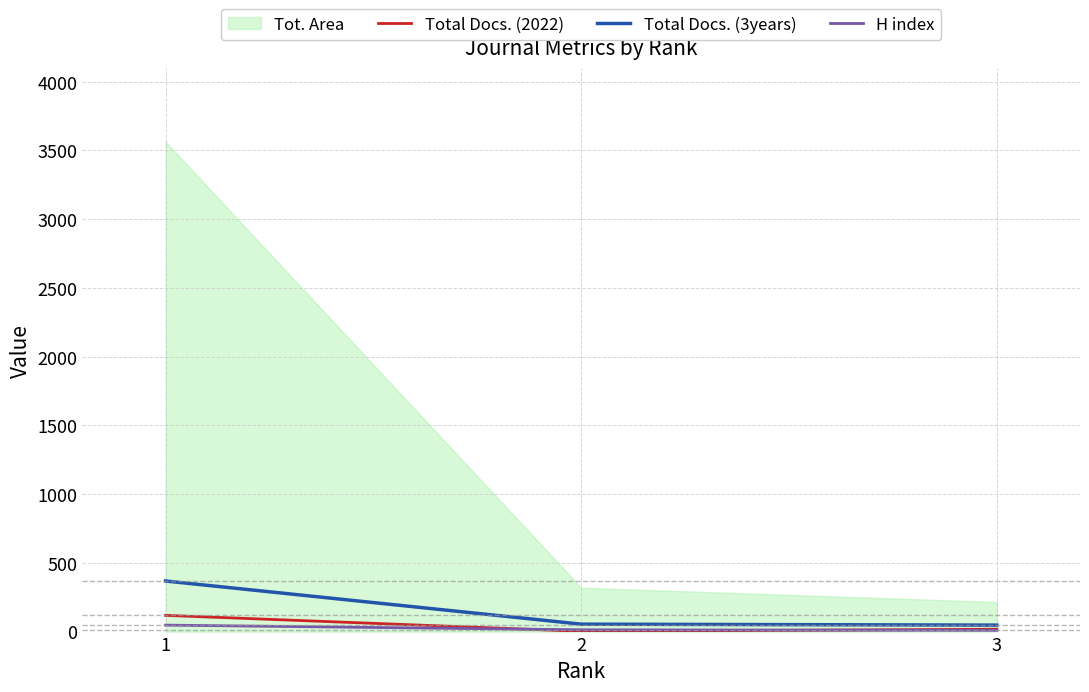

What is the sum of all Total Docs. (3years) values?

469